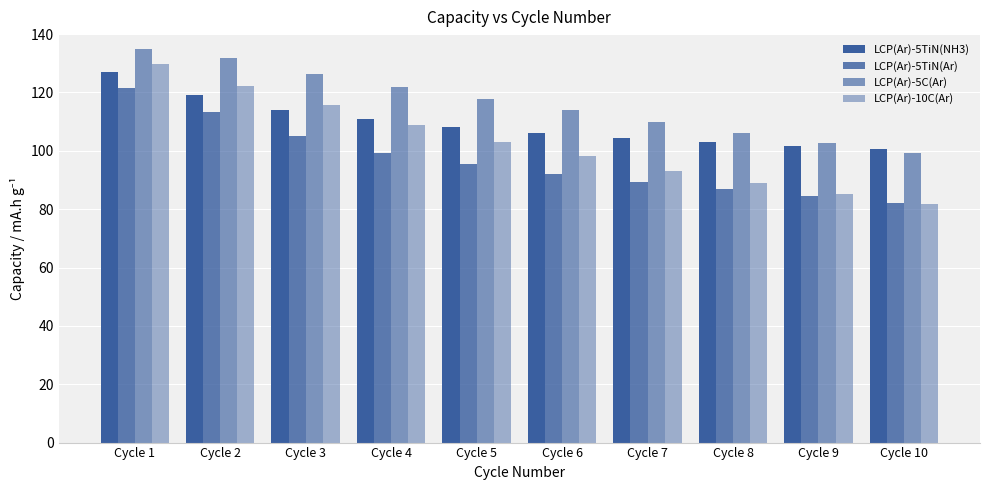

Is it true that LCP(Ar)-5TiN(Ar) equals 144.8 at Cycle 10?

False